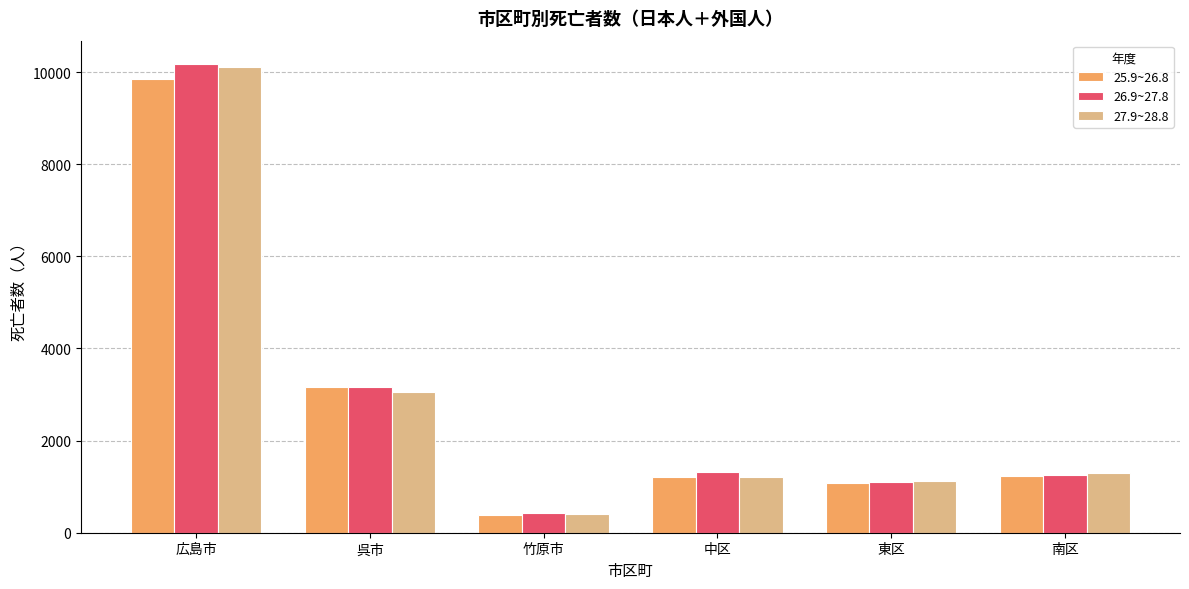

How many groups of bars are there?

6